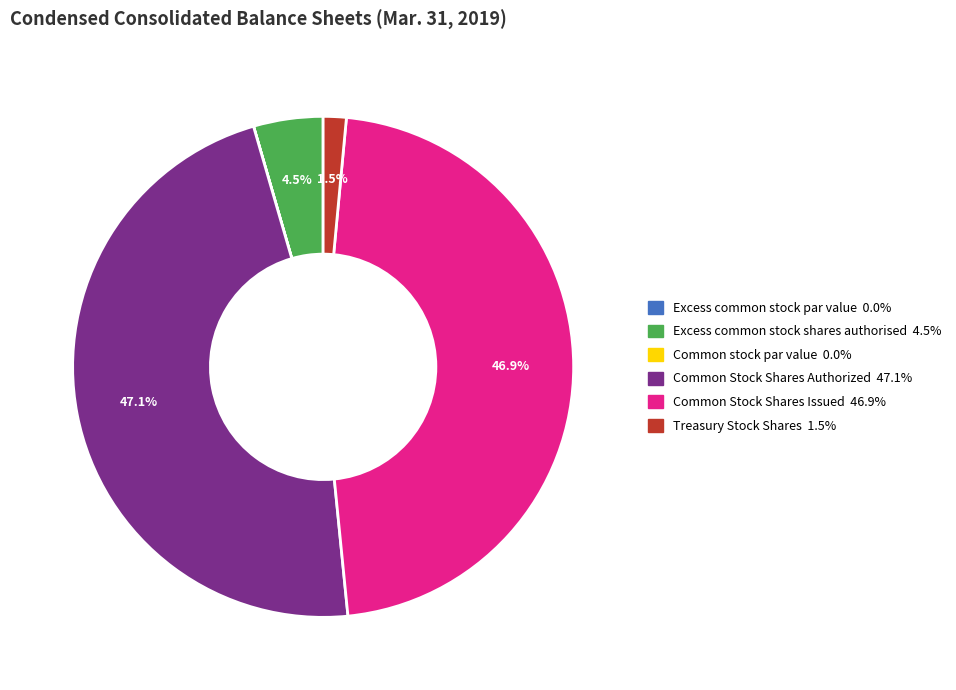

Is there a majority slice in this chart?

No